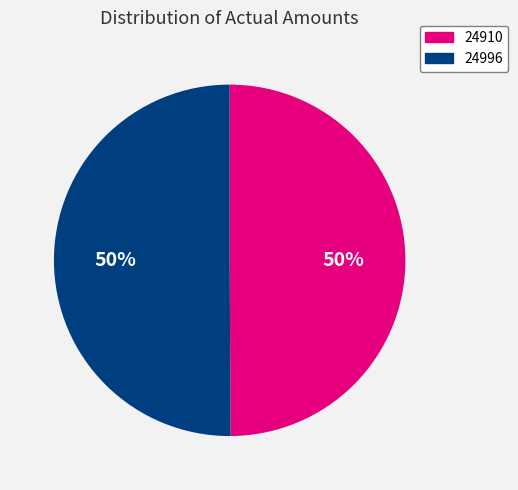

How many slices are in this pie chart?

2